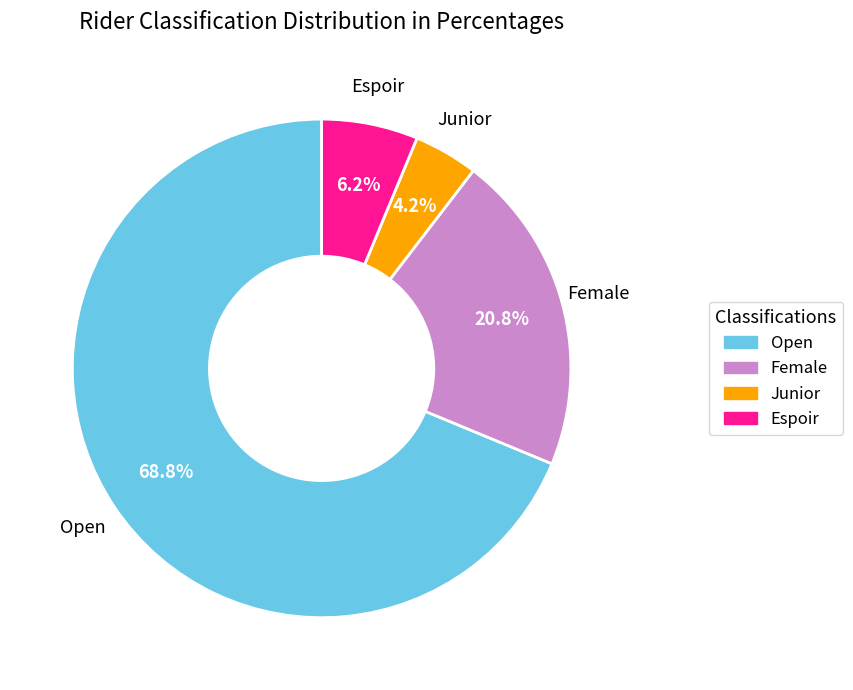

What percentage is the Junior slice, to the nearest percent?

4%